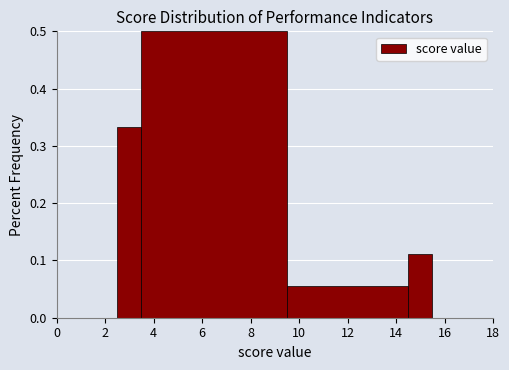

Reading left to right, list every bar in this chart as the range it spans on the x-axis followed by its height. Neither the bar edges nor the heights are printed on the chart, so give them approximately, as read against the axes.

2.5 to 3.5: 0.33
3.5 to 9.5: 0.50
9.5 to 14.5: 0.06
14.5 to 15.5: 0.11